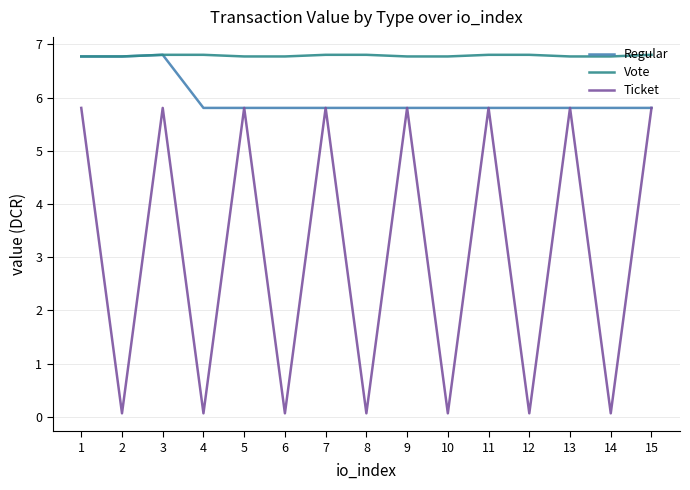

What is the maximum value shown in the chart?

6.8